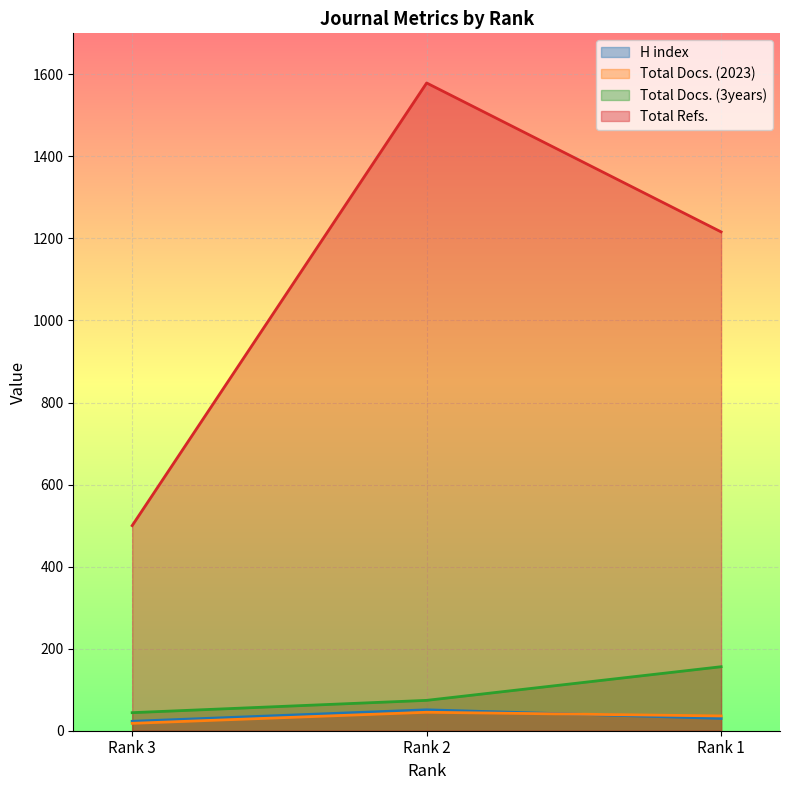

List the labels in order of Total Docs. (3years) value, largest first.

Rank 1, Rank 2, Rank 3